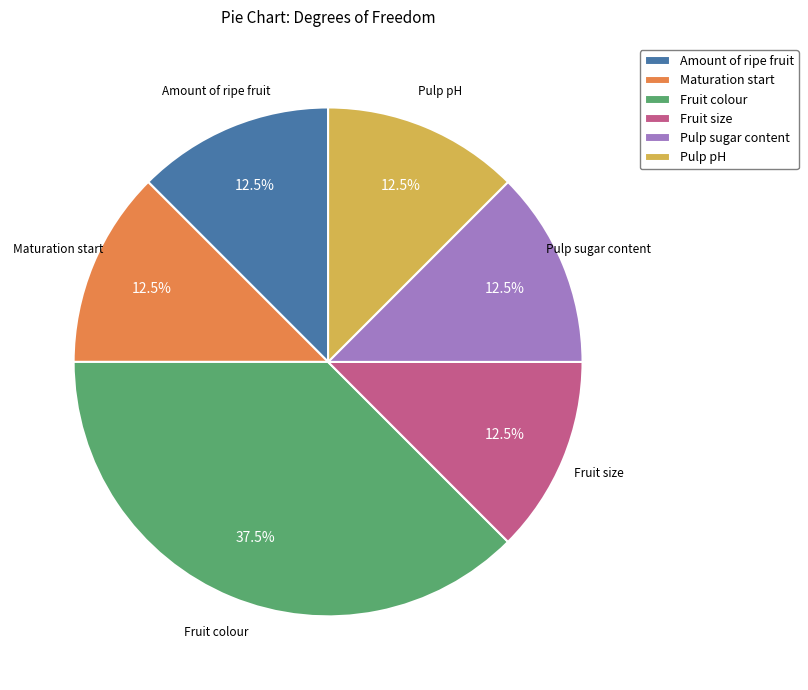

Which slice is the largest?

Fruit colour